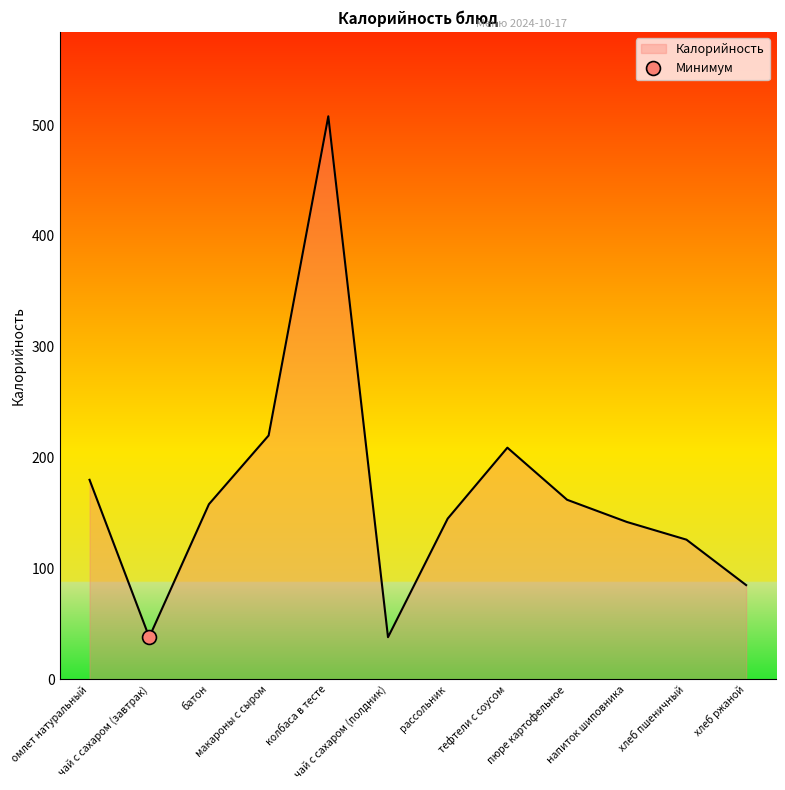

Rank the categories by value from highest to lowest.

колбаса в тесте, макароны с сыром, тефтели с соусом, омлет натуральный, пюре картофельное, батон, рассольник, напиток шиповника, хлеб пшеничный, хлеб ржаной, чай с сахаром (завтрак), чай с сахаром (полдник)